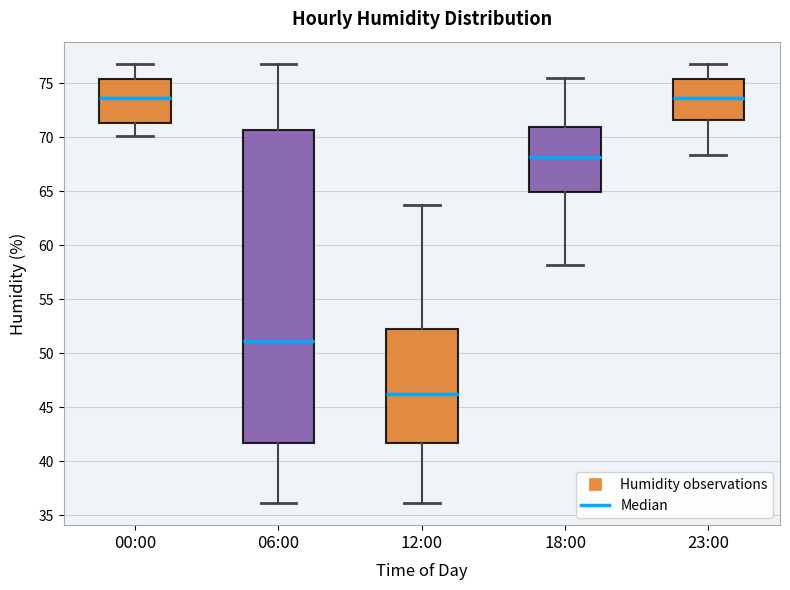

Which box's median line is the lowest?

12:00